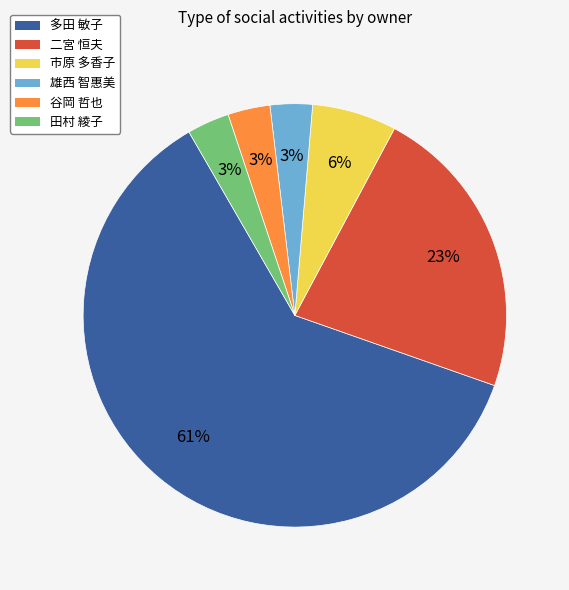

Which slice is the largest?

多田 敏子